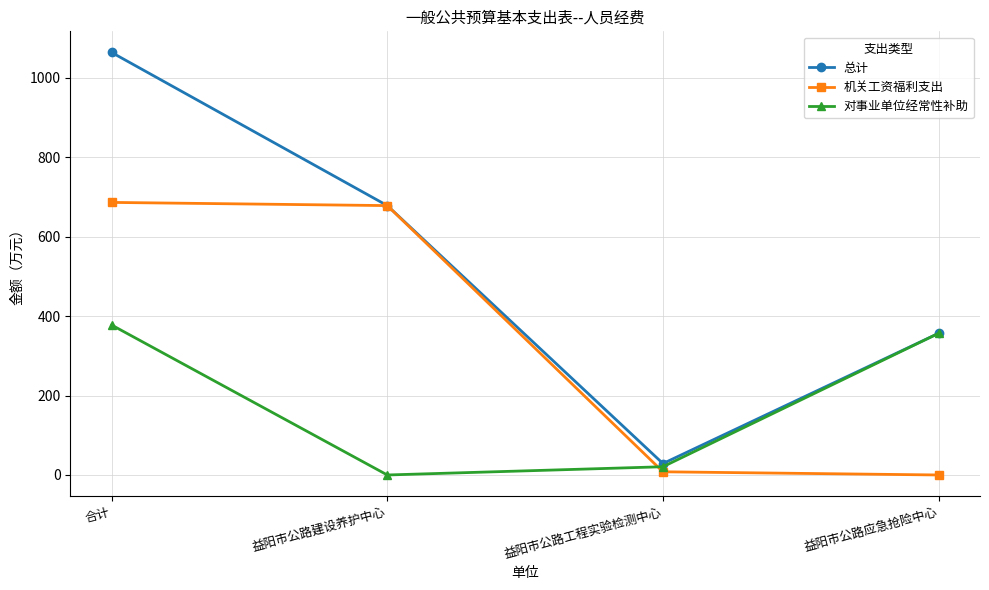

Reading left to right, extract all data points from this chart.

总计: 1064.3	678.6	28.8	356.9
机关工资福利支出: 686.6	678.6	8.0	0.0
对事业单位经常性补助: 377.7	0.0	20.8	356.9